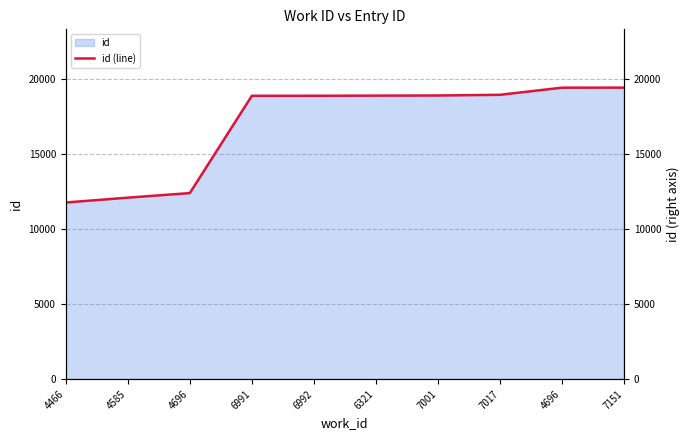

What is the value of the 8th point from the left?

18929